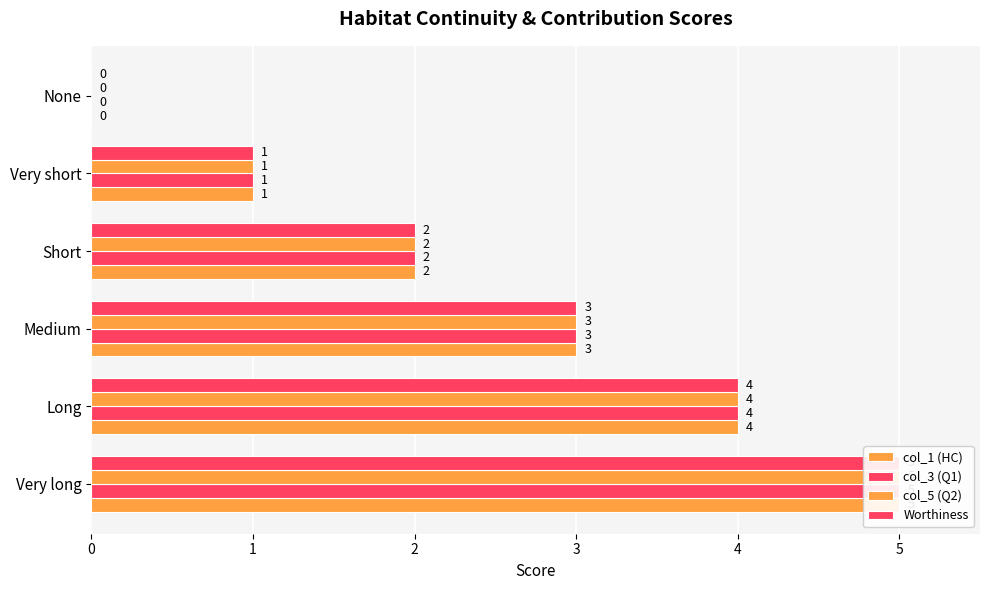

Reading left to right, transcribe all the data shown in this chart.

col_1 (HC): 5	4	3	2	1	0
col_3 (Q1): 5	4	3	2	1	0
col_5 (Q2): 5	4	3	2	1	0
Worthiness: 5	4	3	2	1	0